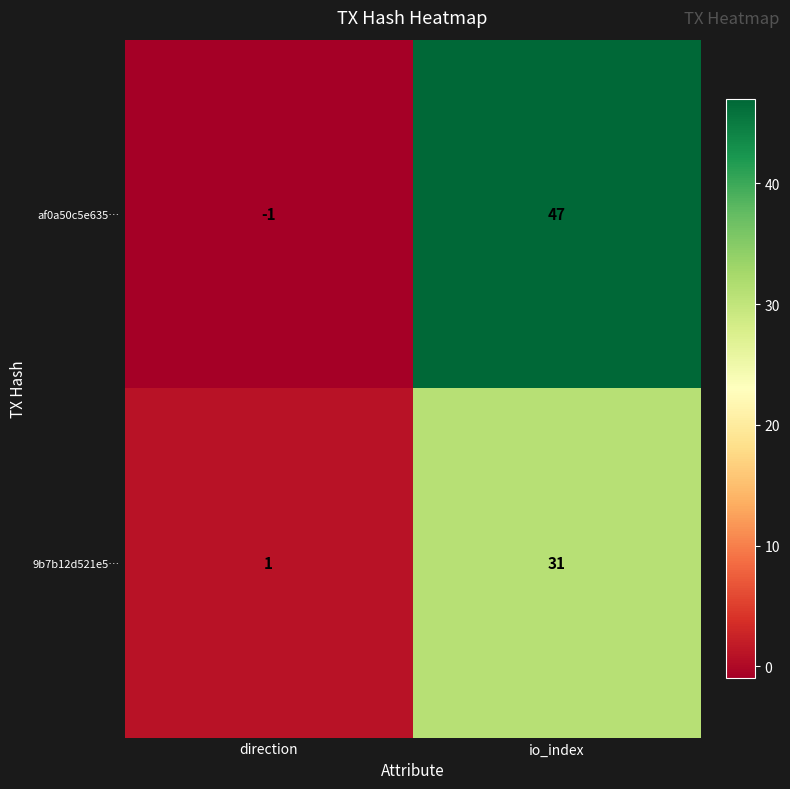

At direction, list the series in order from smallest to largest.

af0a50c5e635…, 9b7b12d521e5…